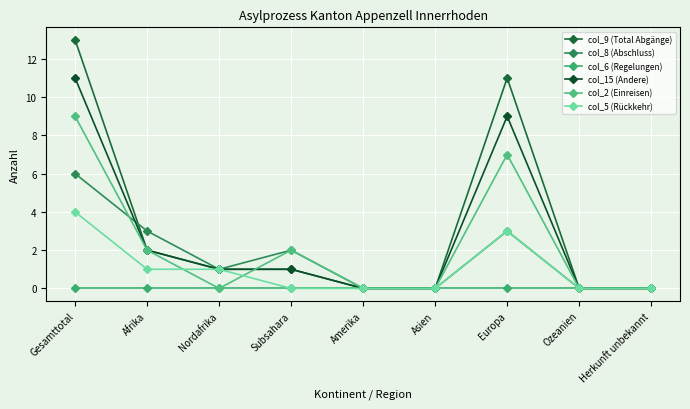

True or false: col_6 (Regelungen) has a value of 0 at Asien.

True